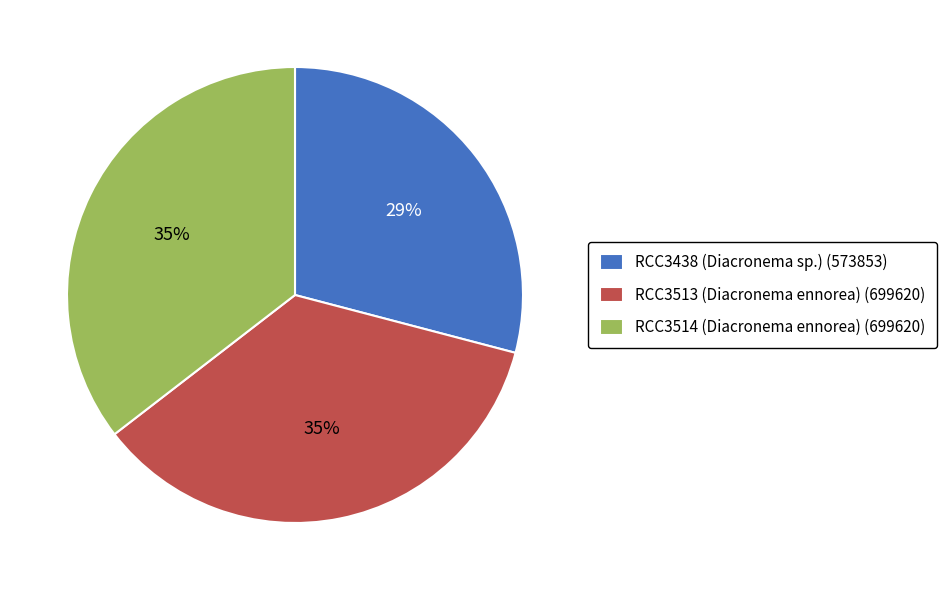

What is the ratio of the value at RCC3514 (Diacronema ennorea) (699620) to the value at RCC3513 (Diacronema ennorea) (699620)?

1.0